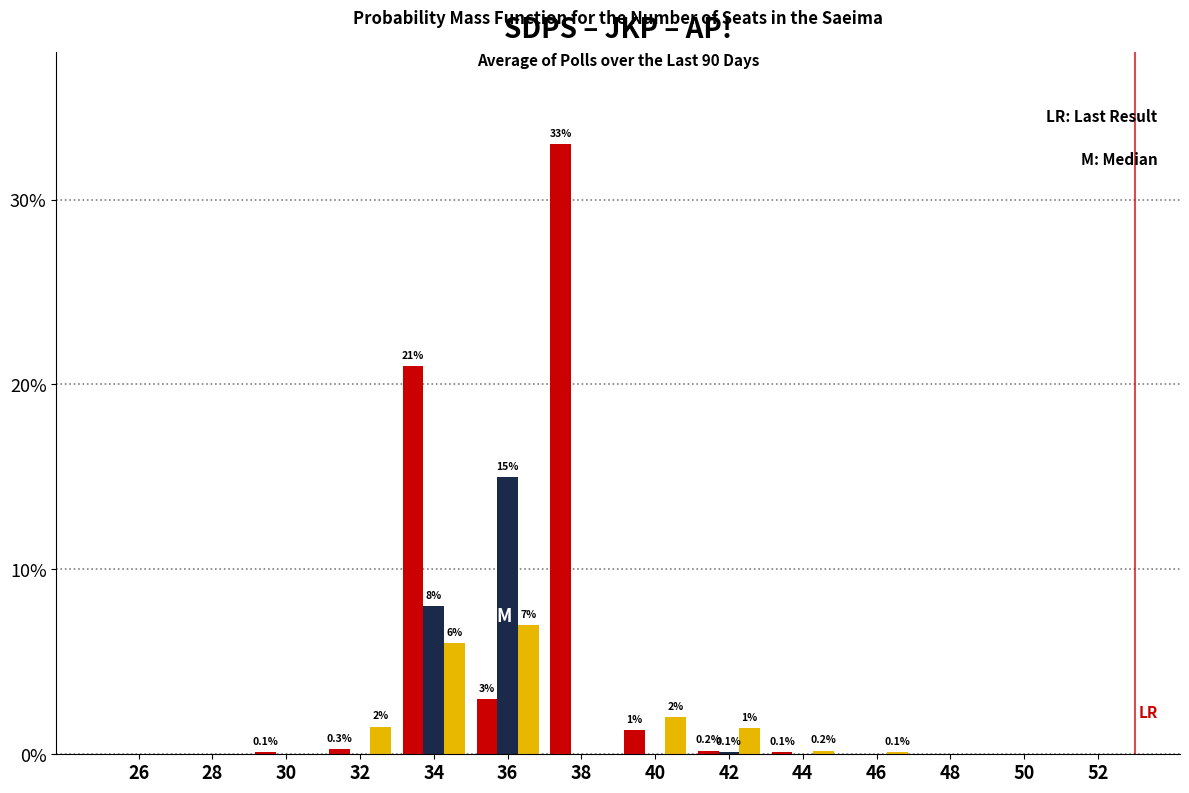

What is the total value across all series at 40?

3.3